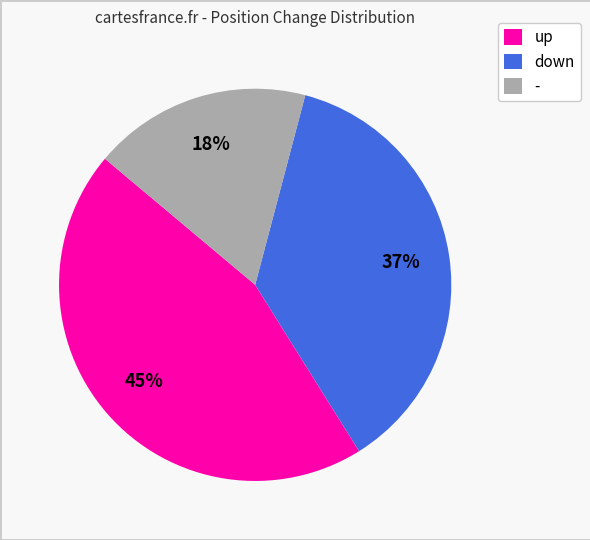

Which has a higher value, down or -?

down